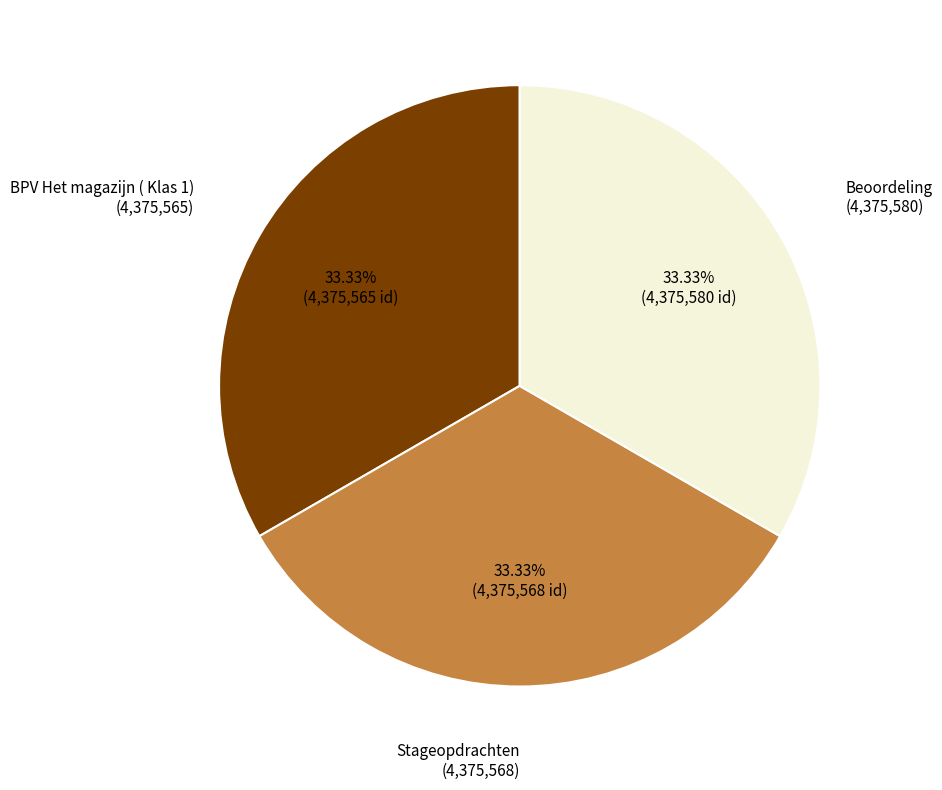

Is there any slice that represents more than half of the pie?

No